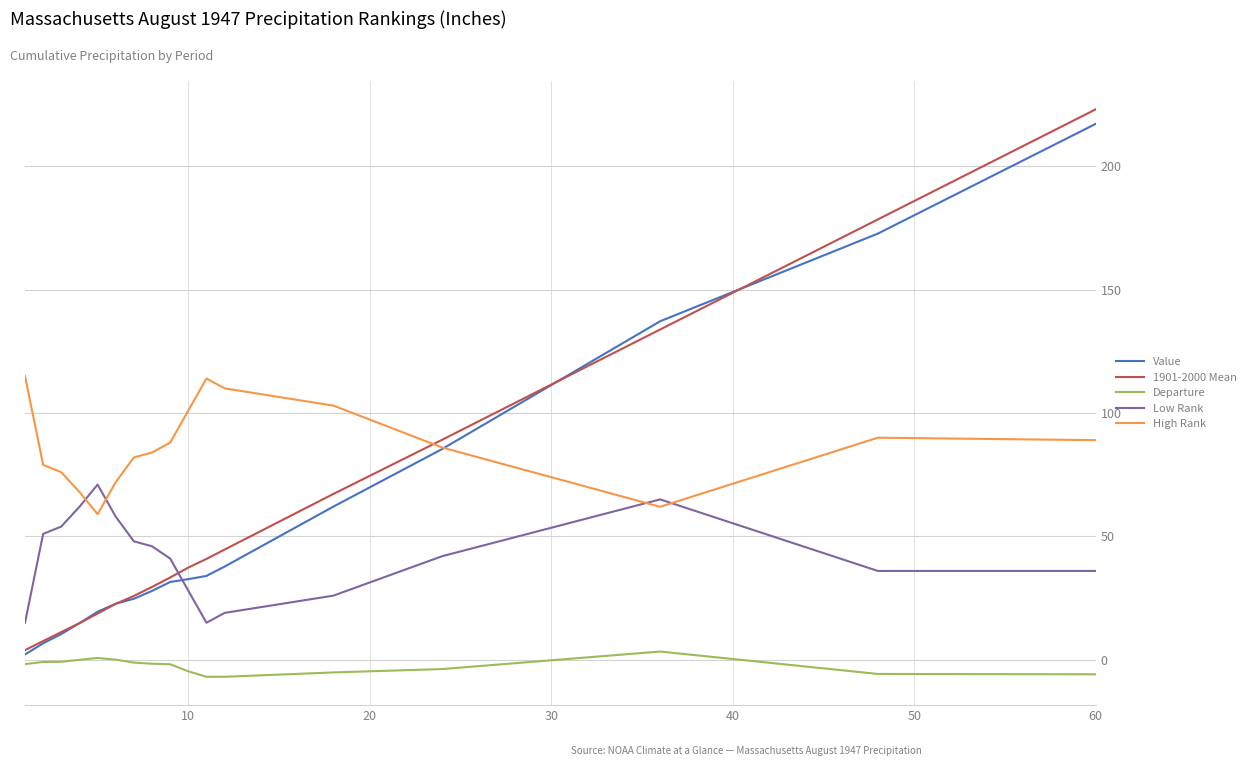

What is the sum of all Value values?

939.5